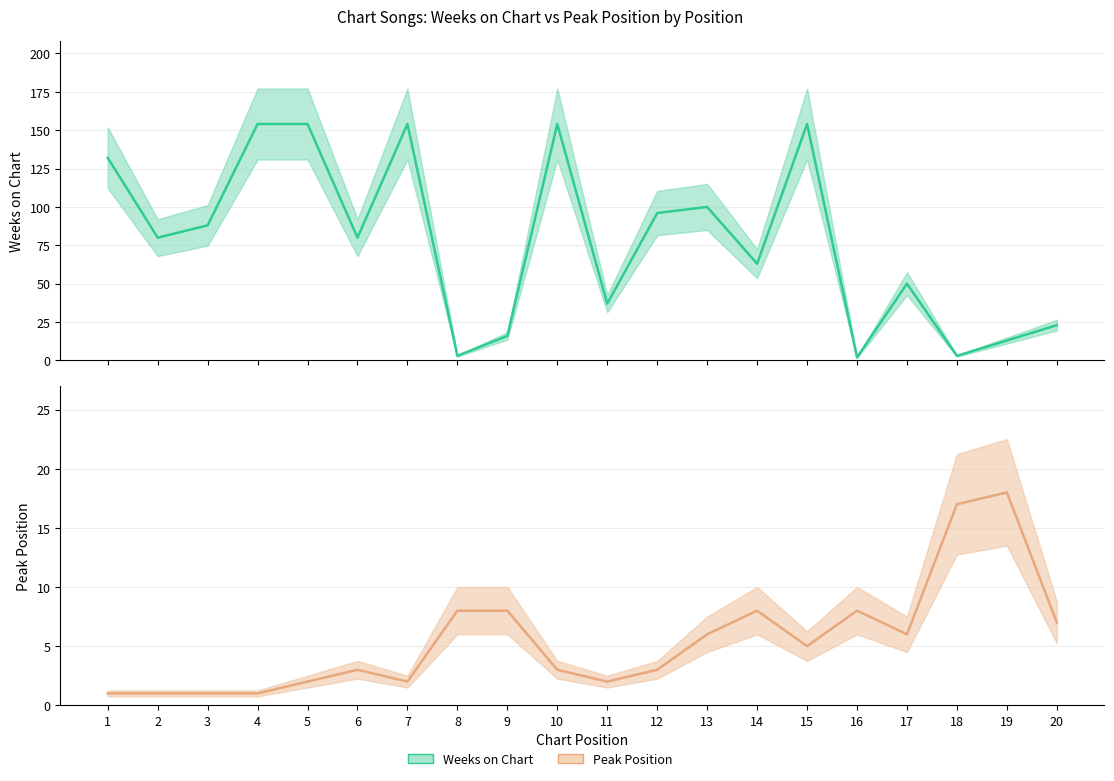

Which has a higher value, 12 or 11?

12